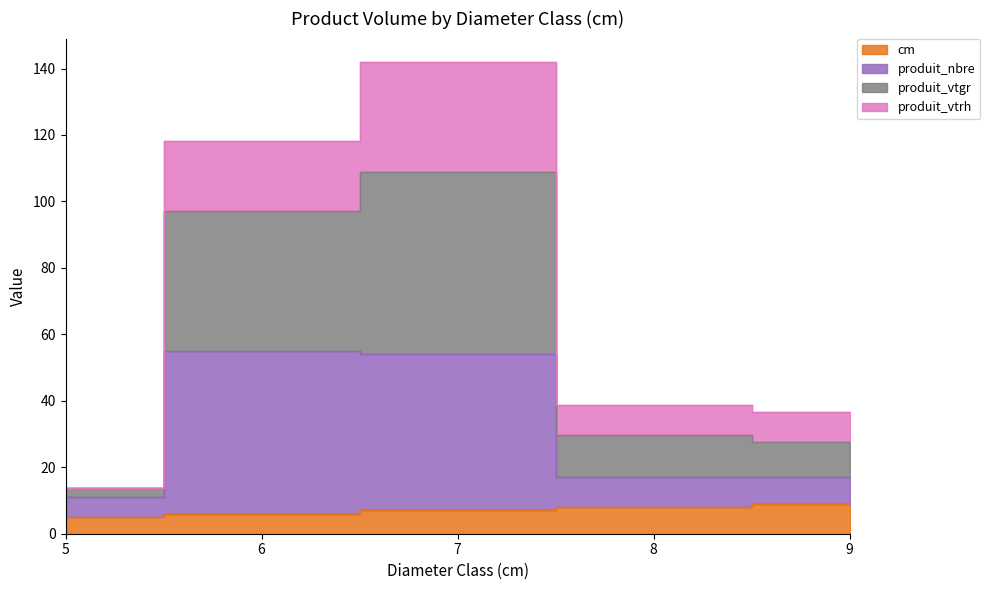

Which series has the largest total across all categories?

produit_vtgr